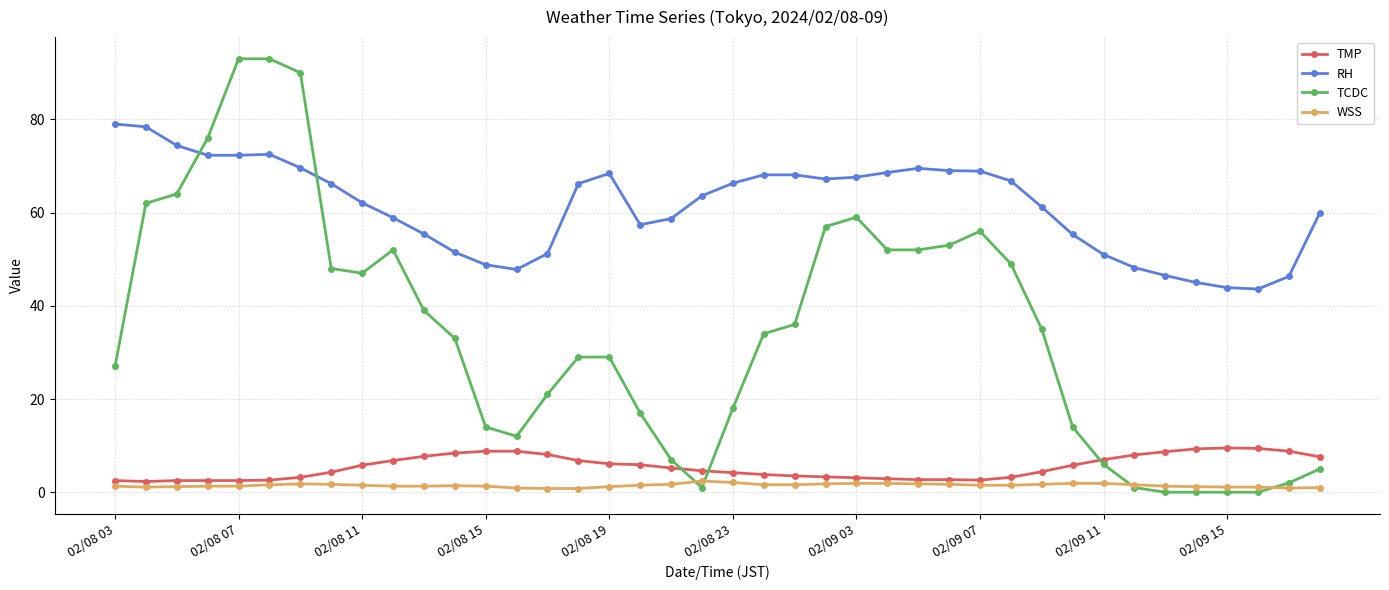

Which series has the largest range (max minus min)?

TCDC